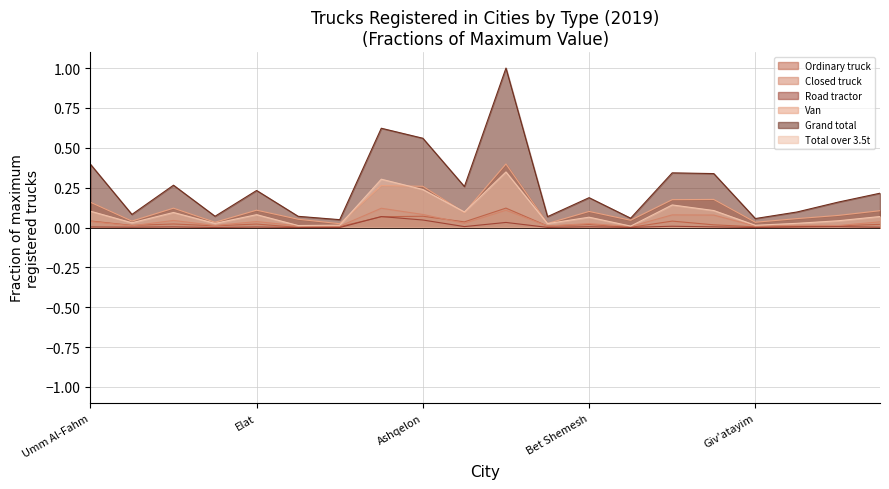

True or false: Ordinary truck has a value of 0.0 at Or Aqiva.

True